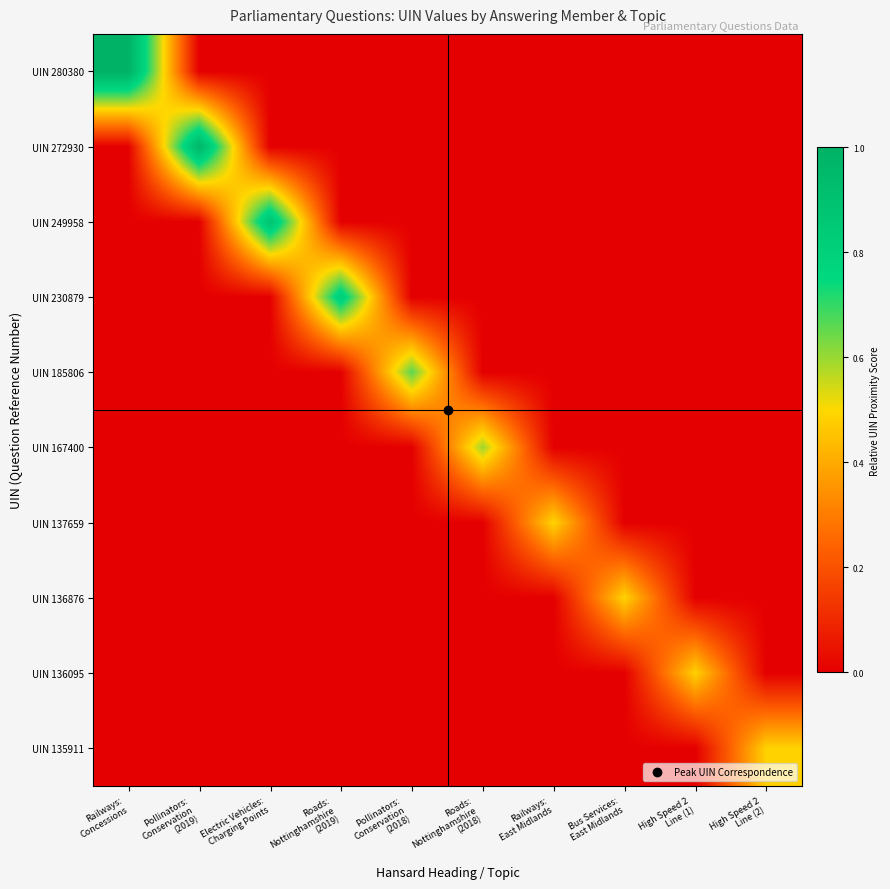

What is the total value across all series at High Speed 2
Line (1)?

0.5